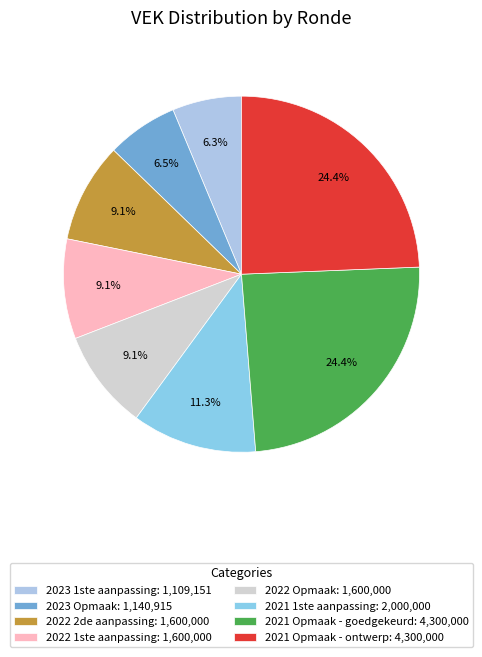

How many slices are in this pie chart?

8